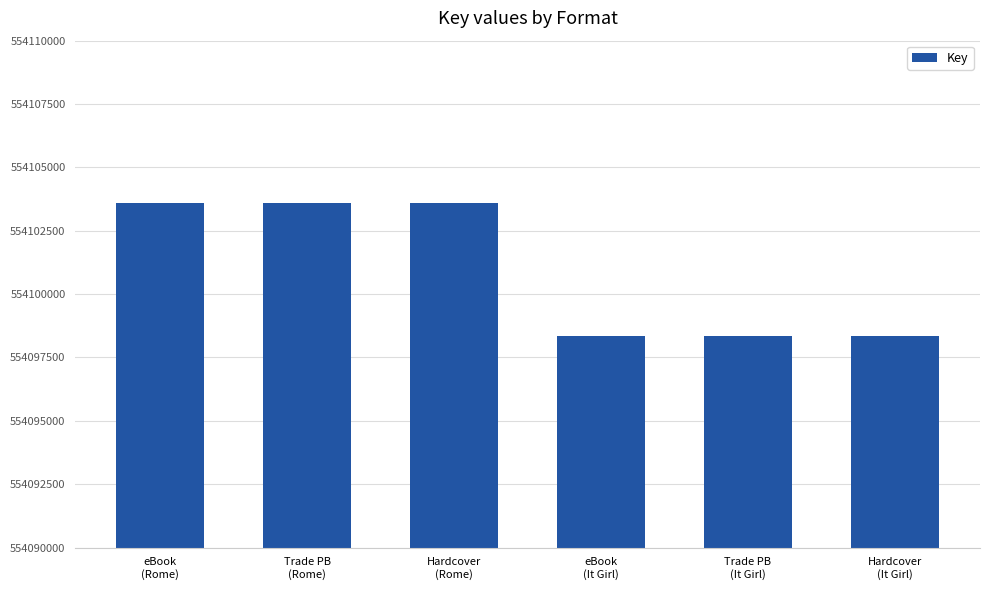

What position from the right is Hardcover
(It Girl)?

1